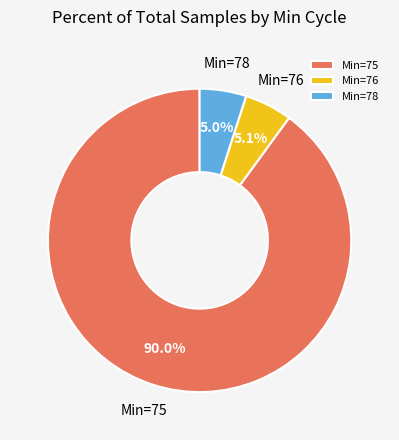

Is Min=78 the majority of the pie?

No